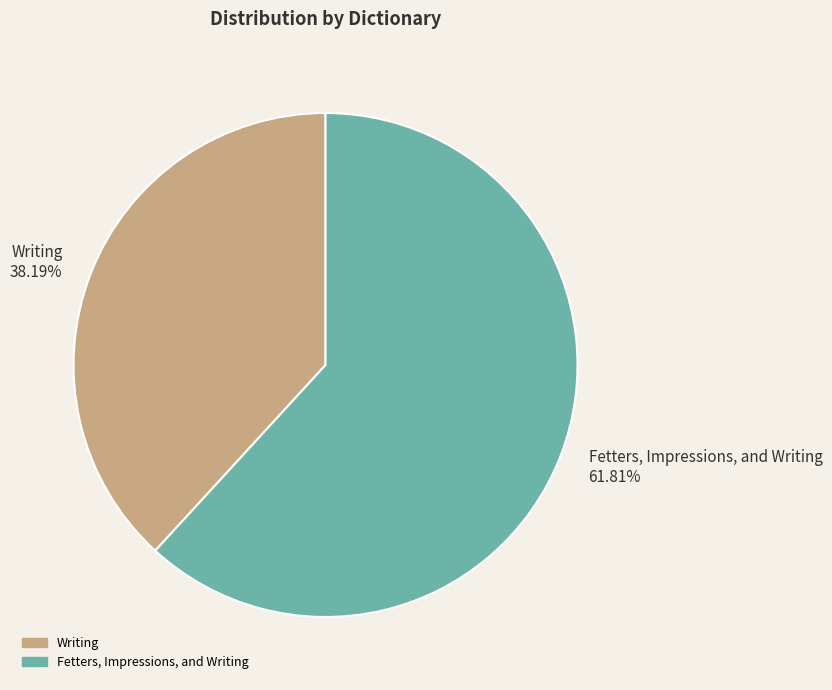

The Fetters, Impressions, and Writing slice represents 47% of the pie. True or false?

False